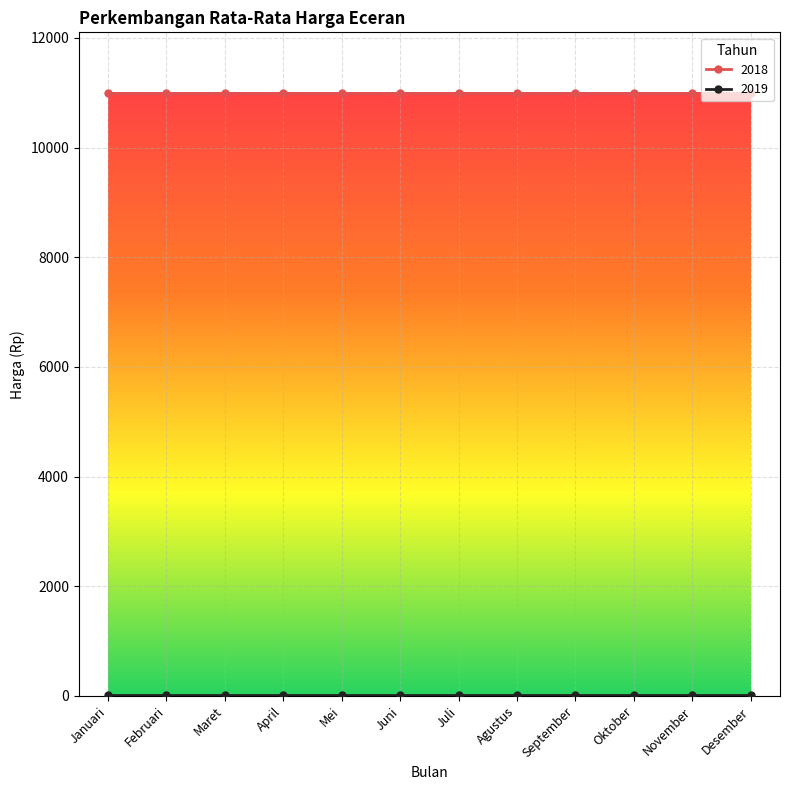

What is the sum of all 2018 values?

132000